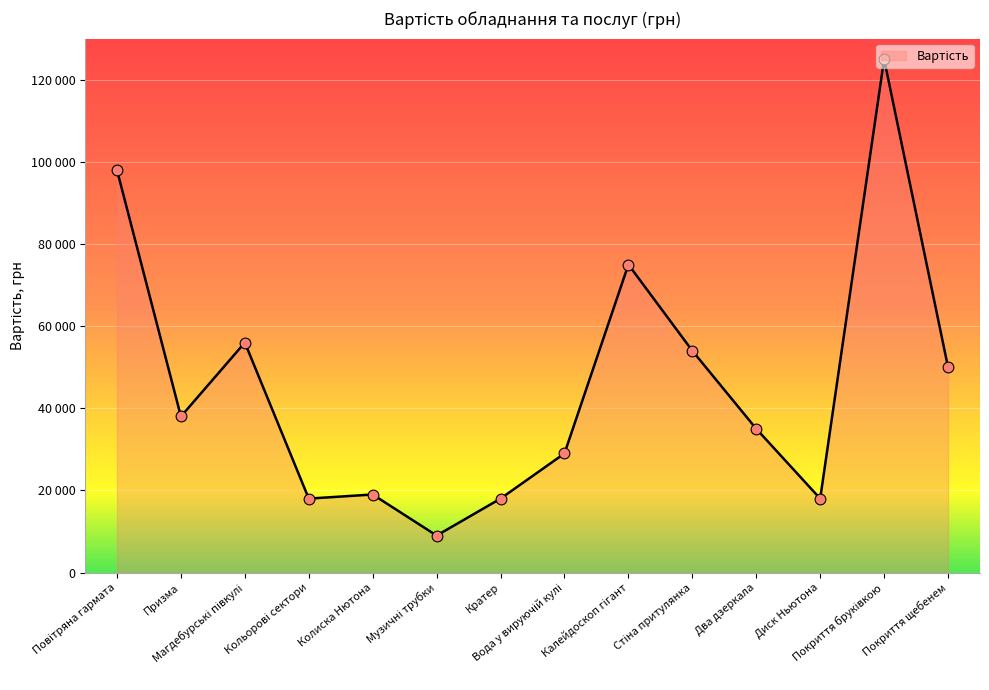

What is the ratio of the value at Повітряна гармата to the value at Покриття бруківкою?

0.8